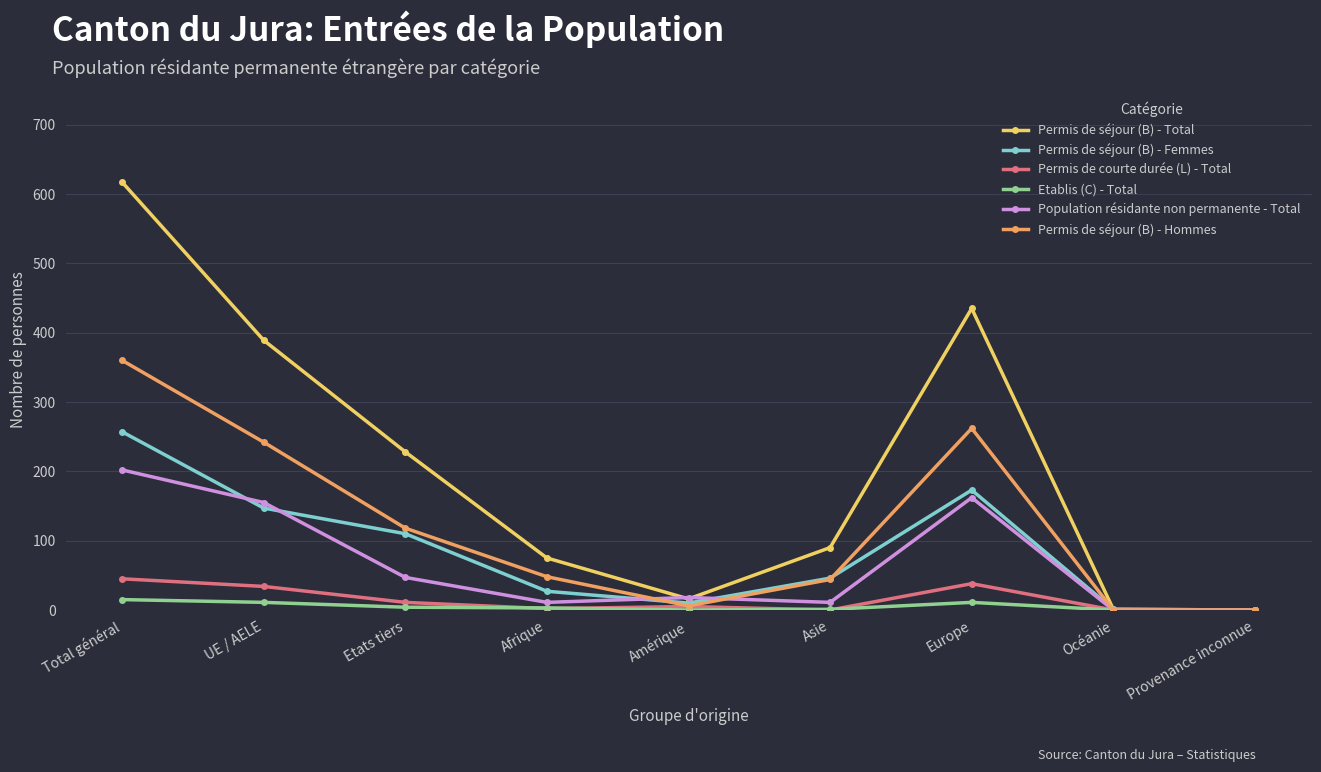

Is this an area chart (filled region under the line)?

No